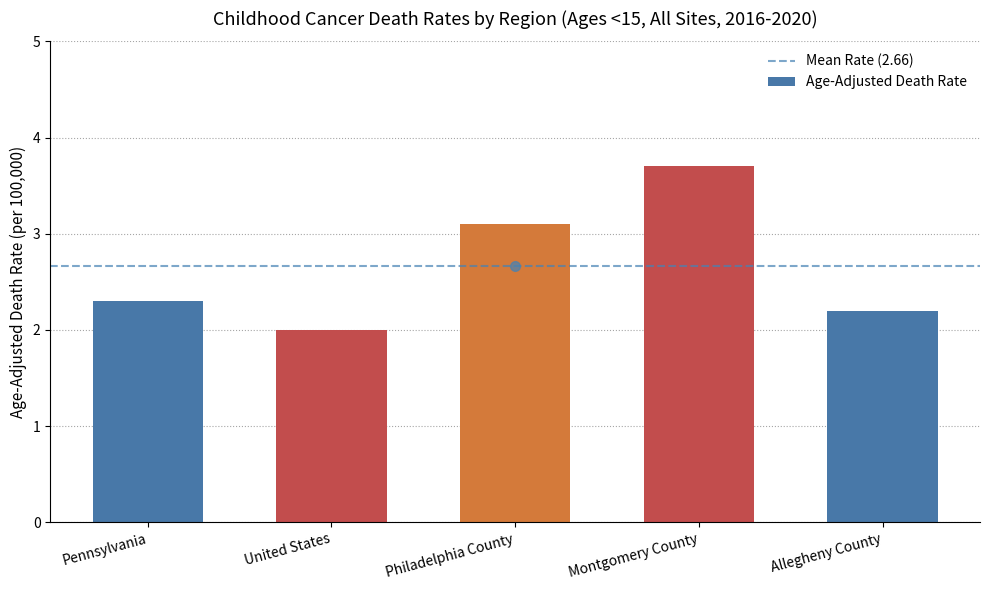

What is the maximum value shown in the chart?

3.7